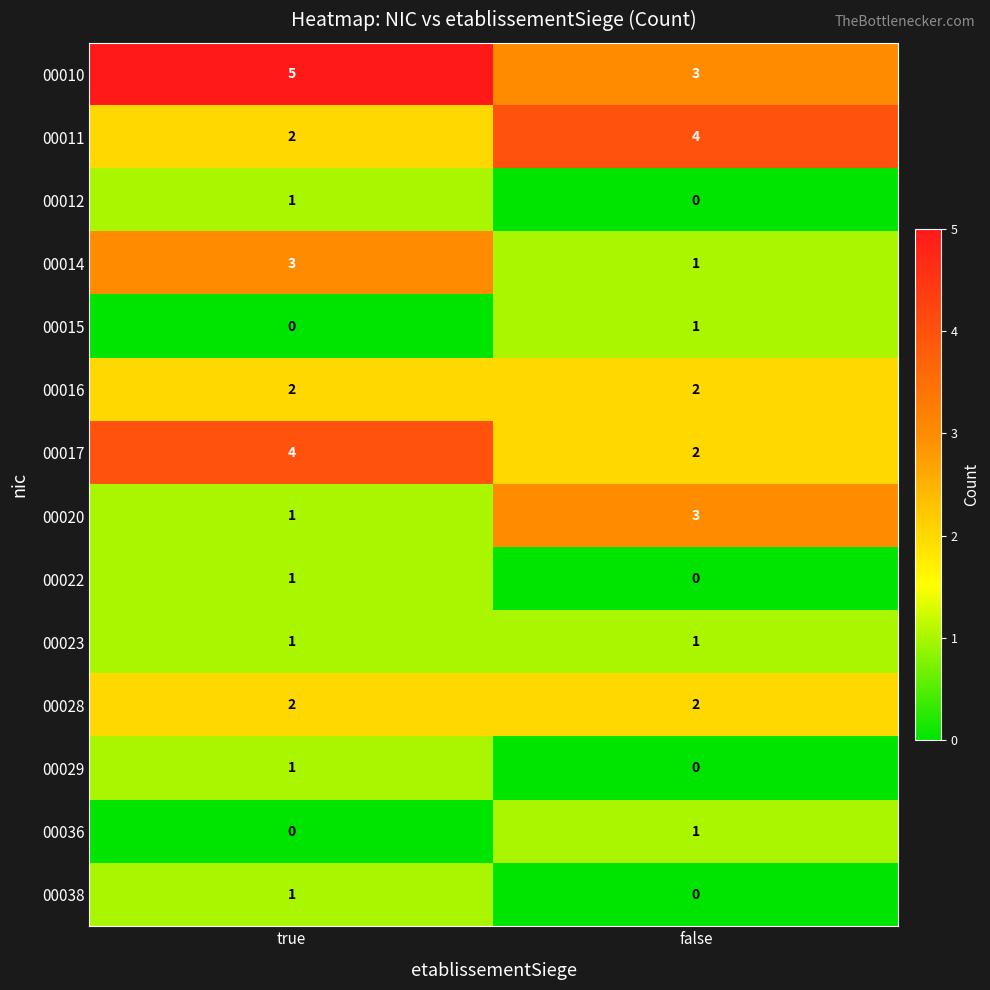

Reading left to right, transcribe all the data shown in this chart.

00010: true=5	false=3
00011: true=2	false=4
00012: true=1	false=0
00014: true=3	false=1
00015: true=0	false=1
00016: true=2	false=2
00017: true=4	false=2
00020: true=1	false=3
00022: true=1	false=0
00023: true=1	false=1
00028: true=2	false=2
00029: true=1	false=0
00036: true=0	false=1
00038: true=1	false=0